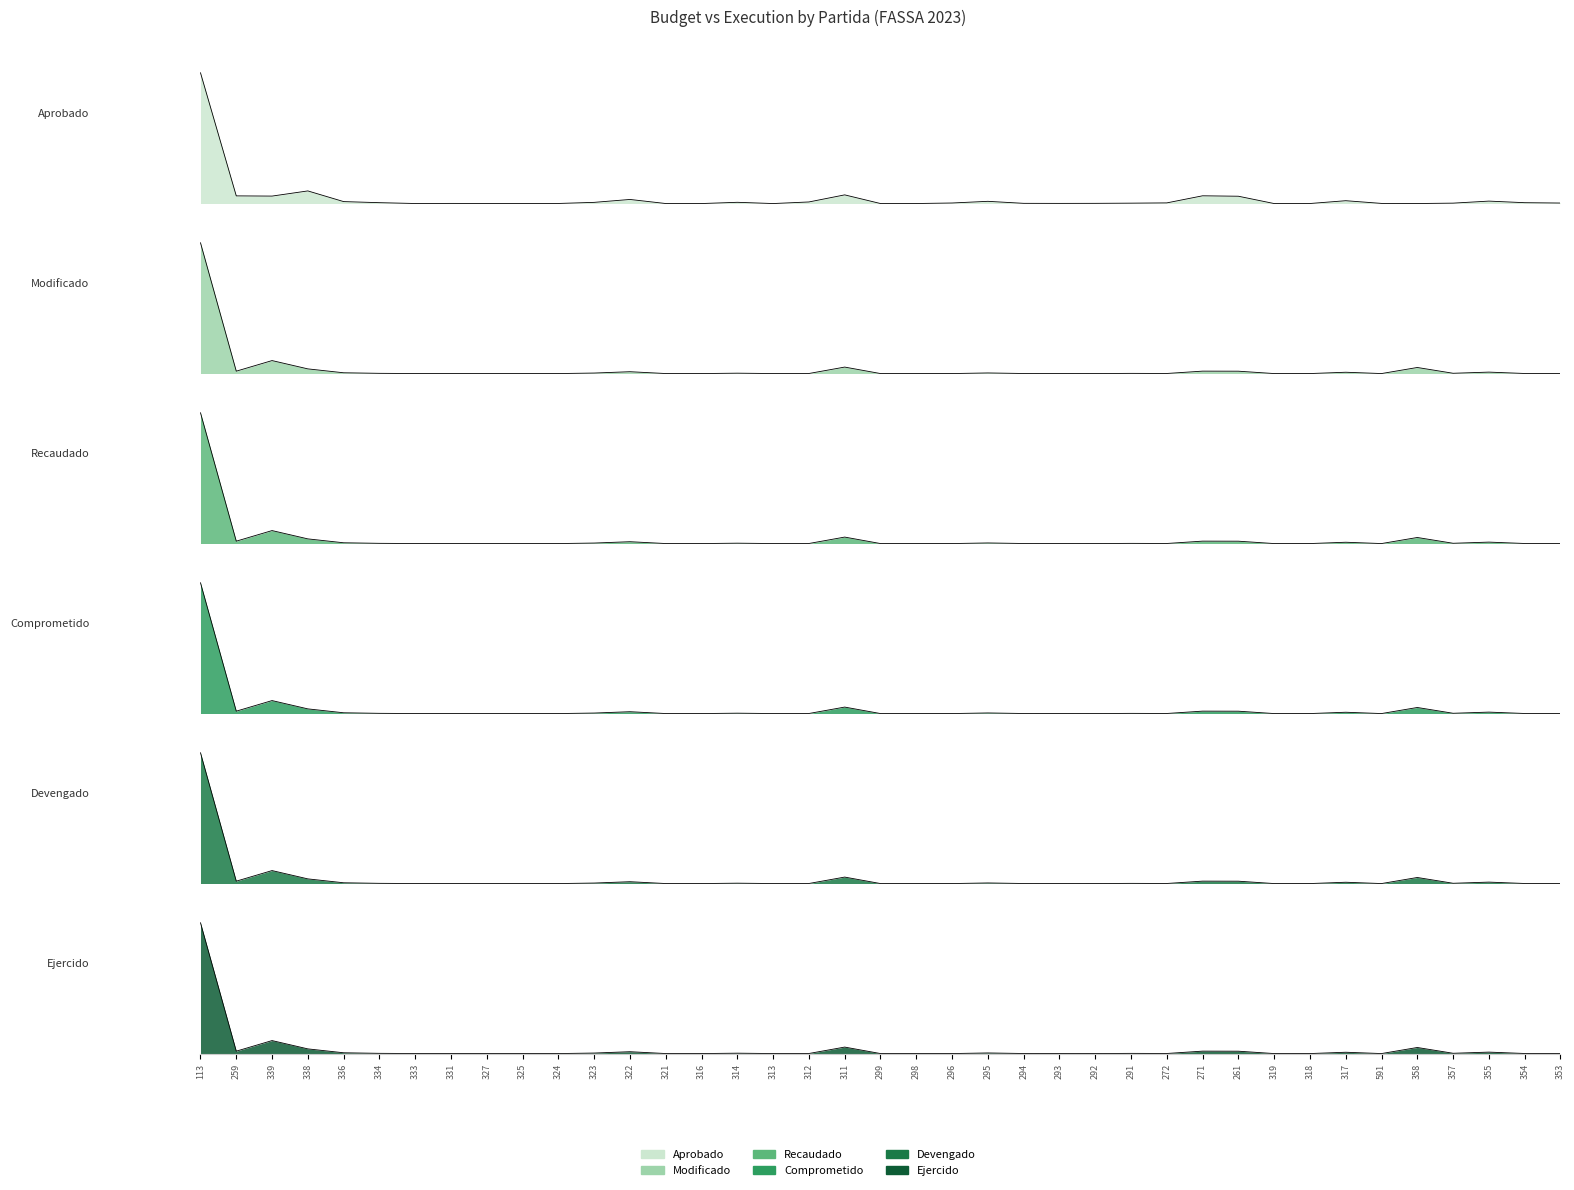

What is the label of the 27th point from the right?

322